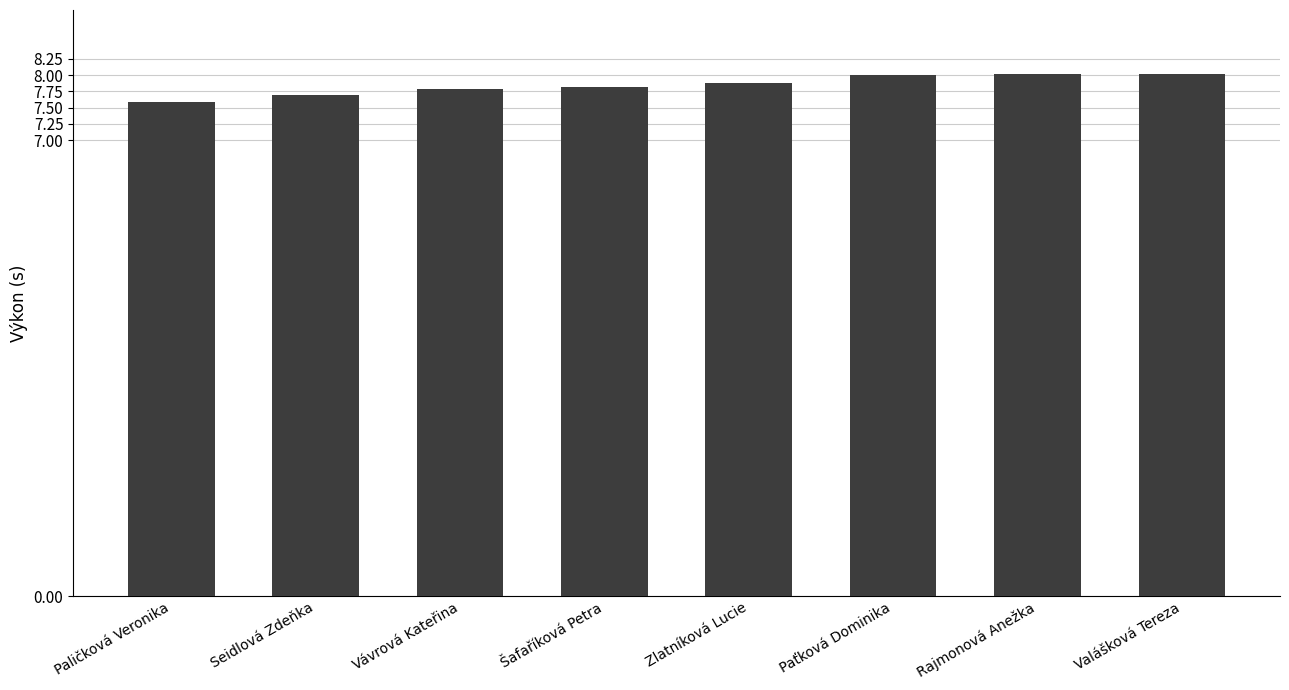

Does the chart contain stacked bars?

No